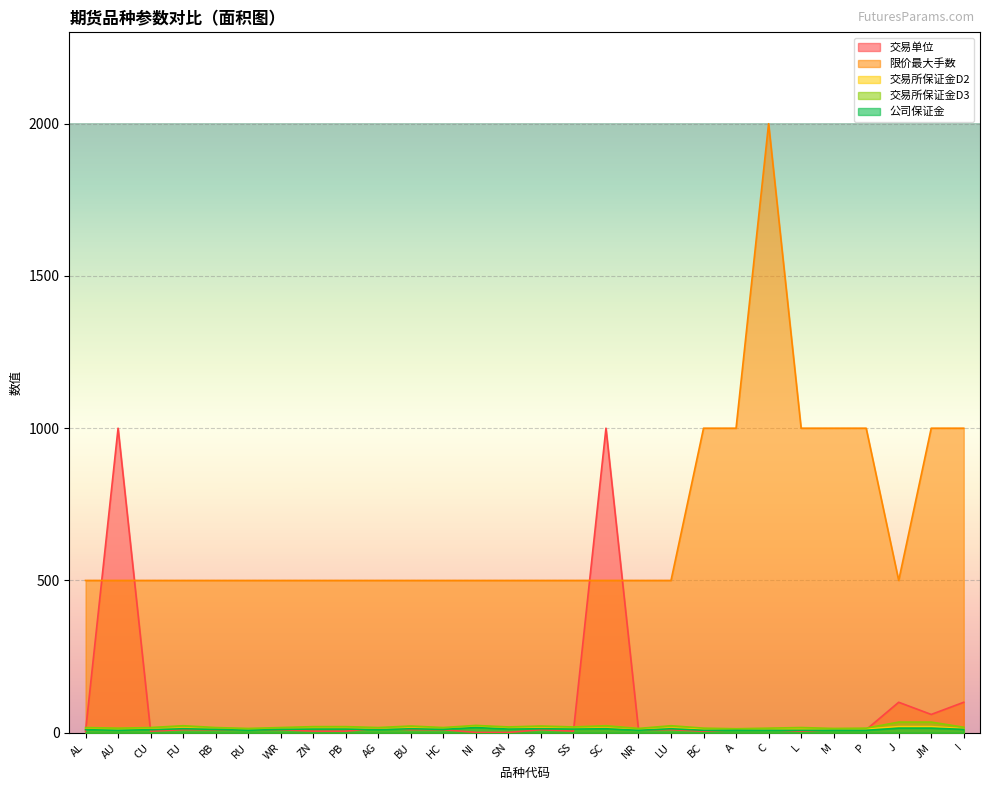

Between which two adjacent categories do 交易所保证金D3 and 交易单位 first intersect?

AL and AU